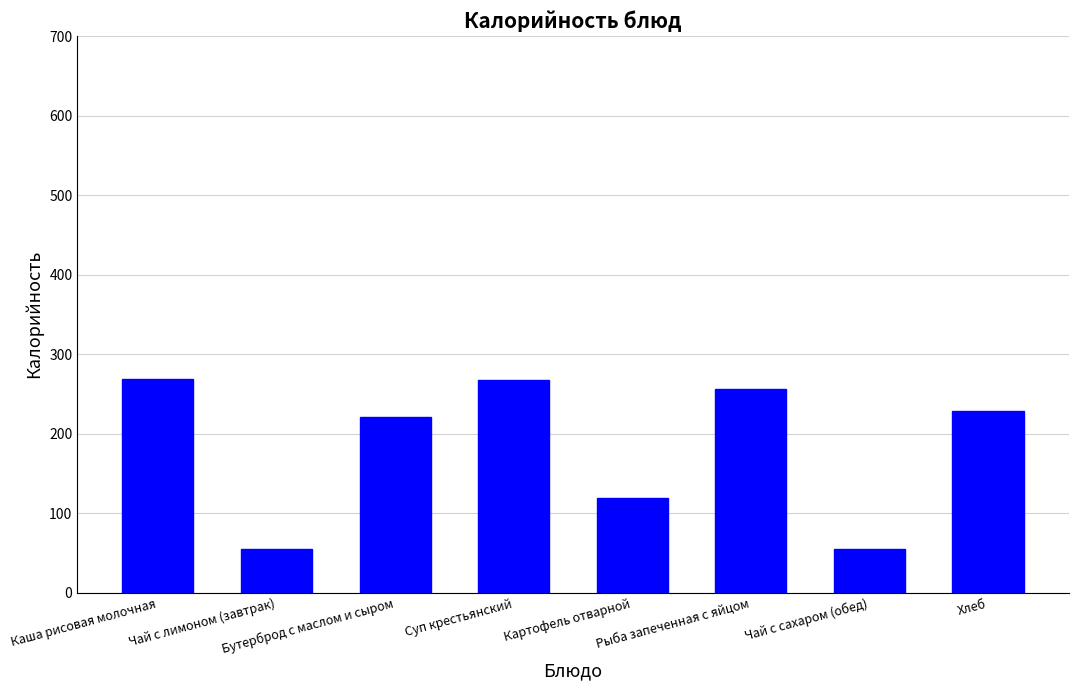

Where does the data first go above 228?

Каша рисовая молочная